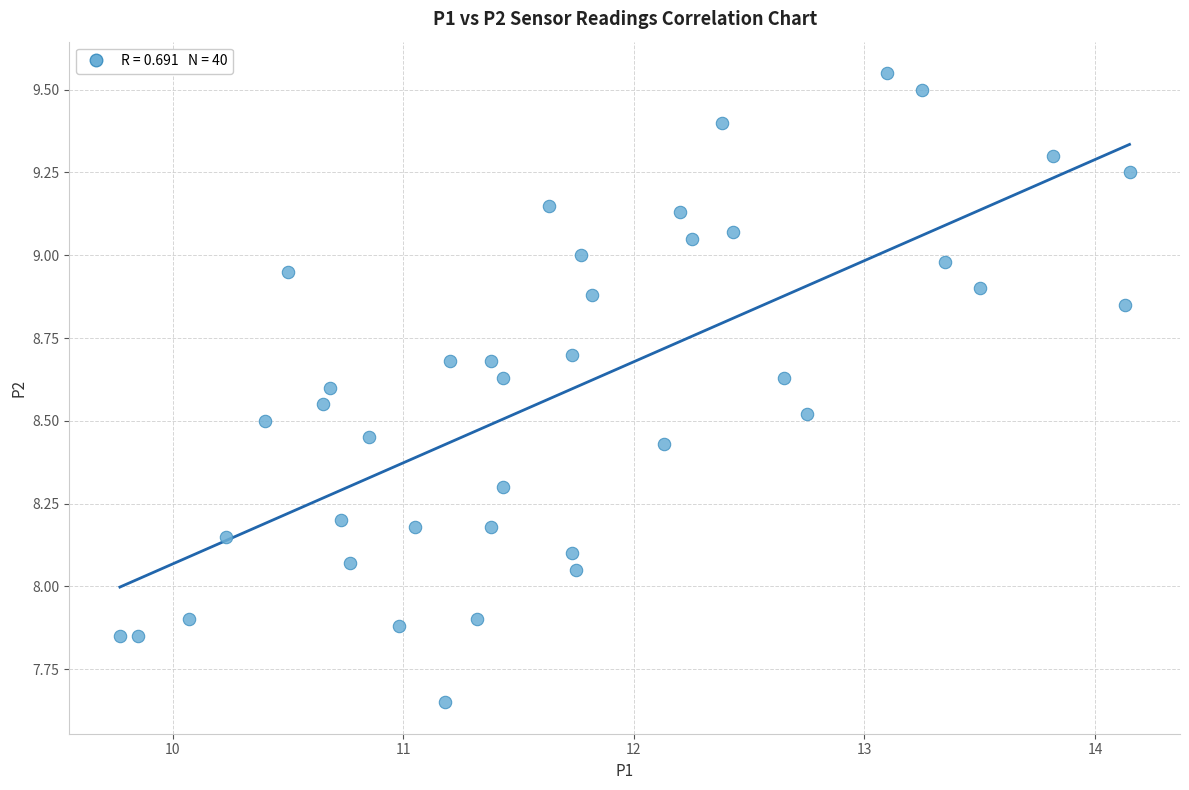

What is the range of X values (max minus min)?

4.4